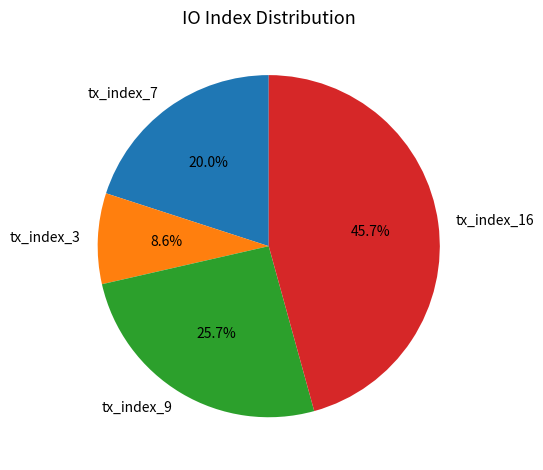

What is the total percentage of tx_index_3 and tx_index_7?

28.6%